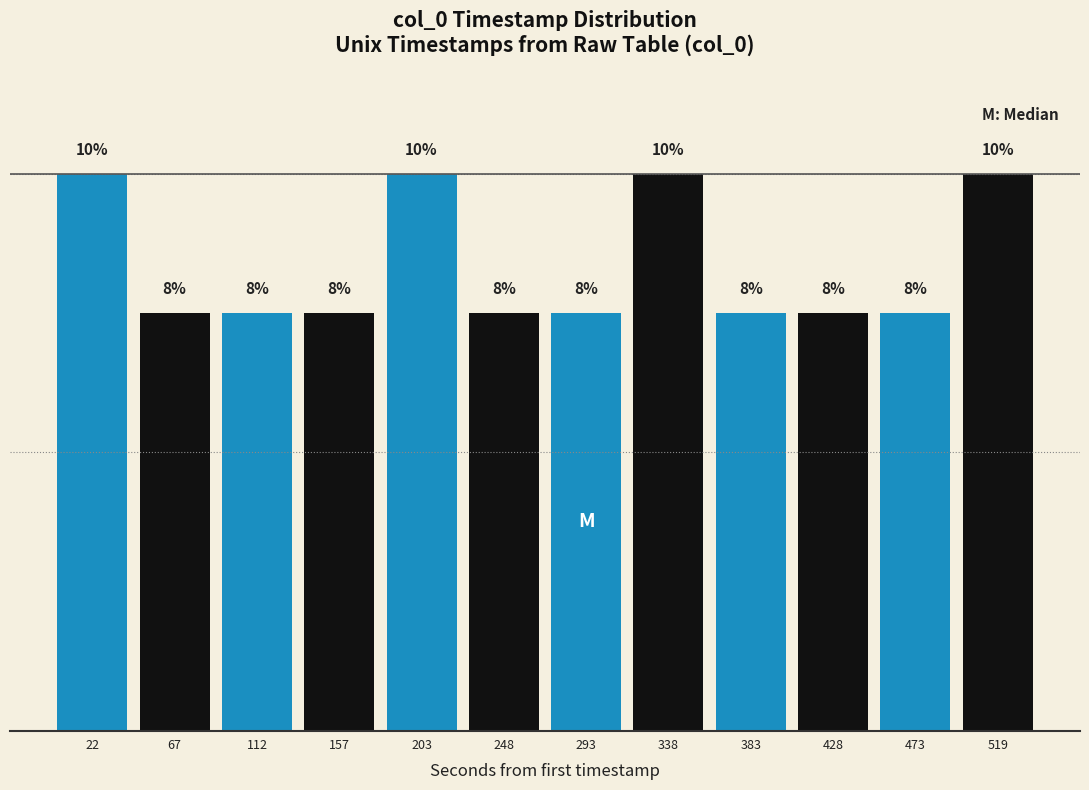

Does the chart contain any negative values?

No